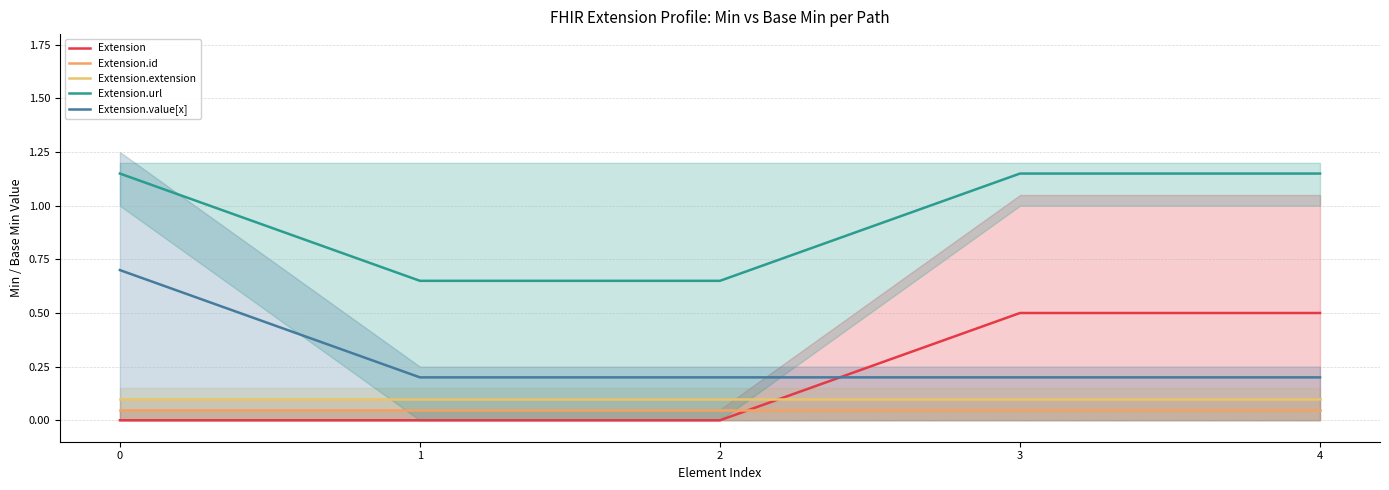

True or false: Extension.id has a value of 0.1 at 3.

True